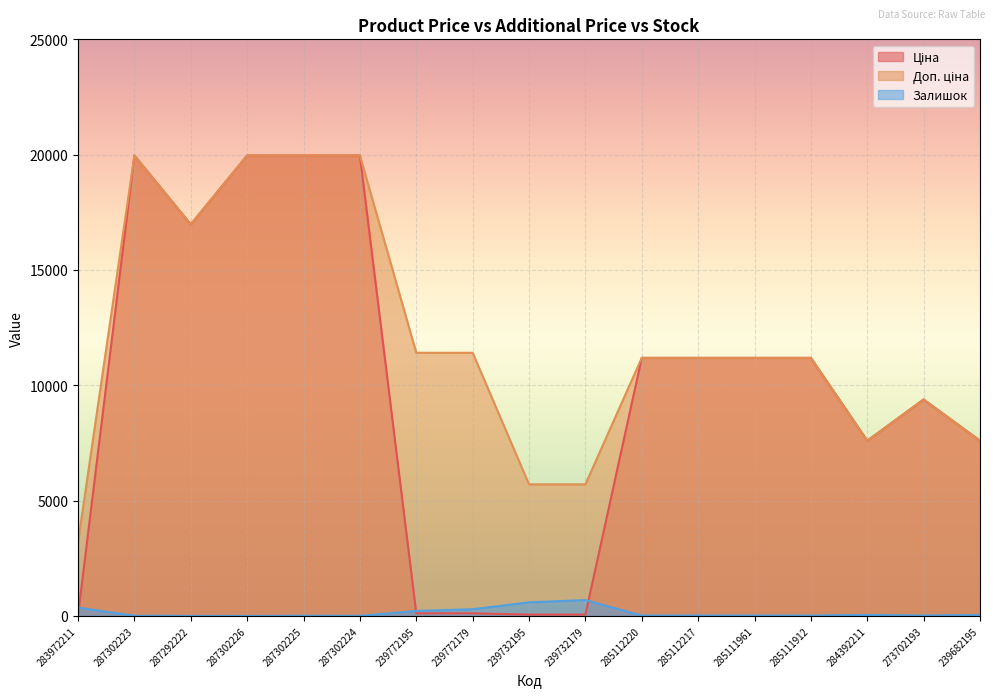

What is the total value across all series at 285112220?

22393.3